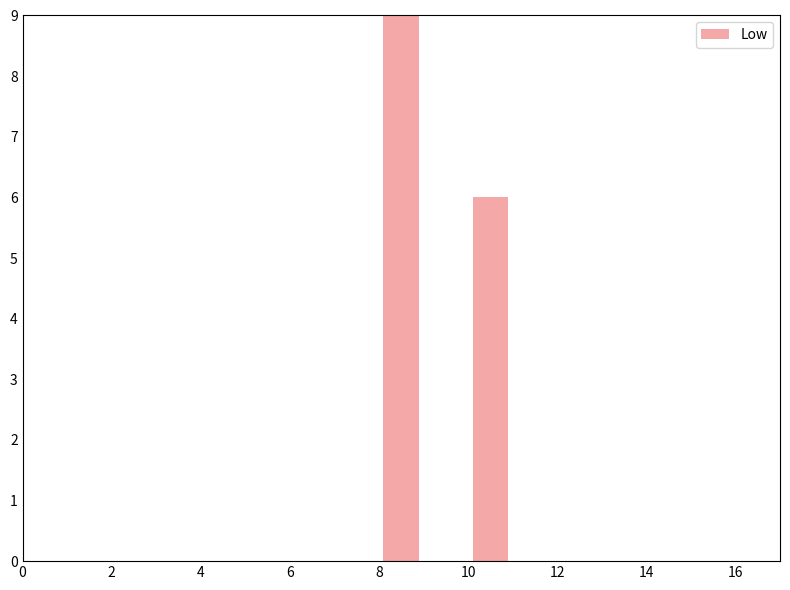

How many bars are there in total?

2